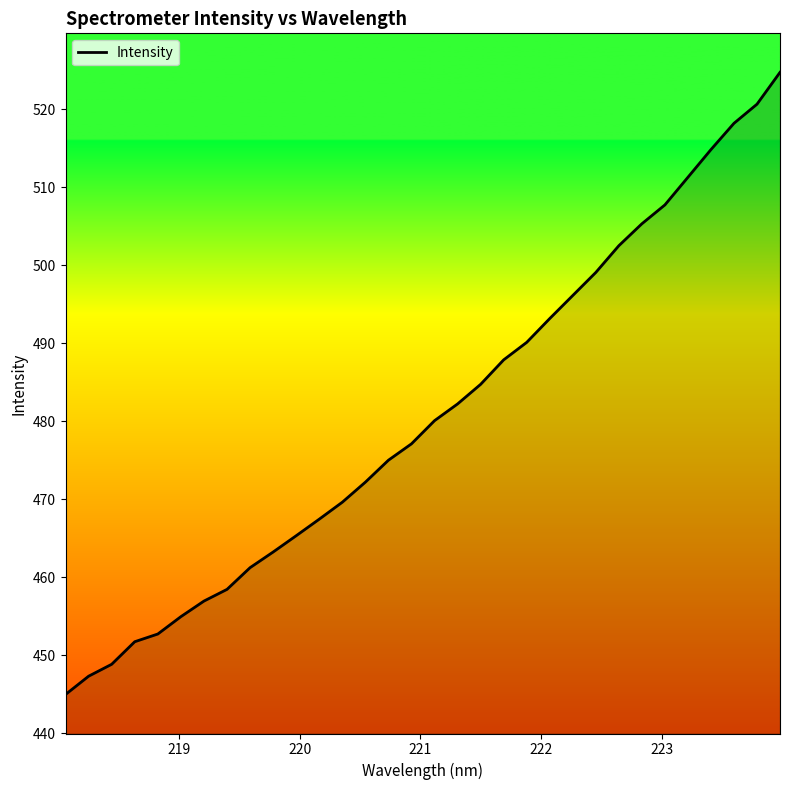

What is the smallest value displayed?

445.0